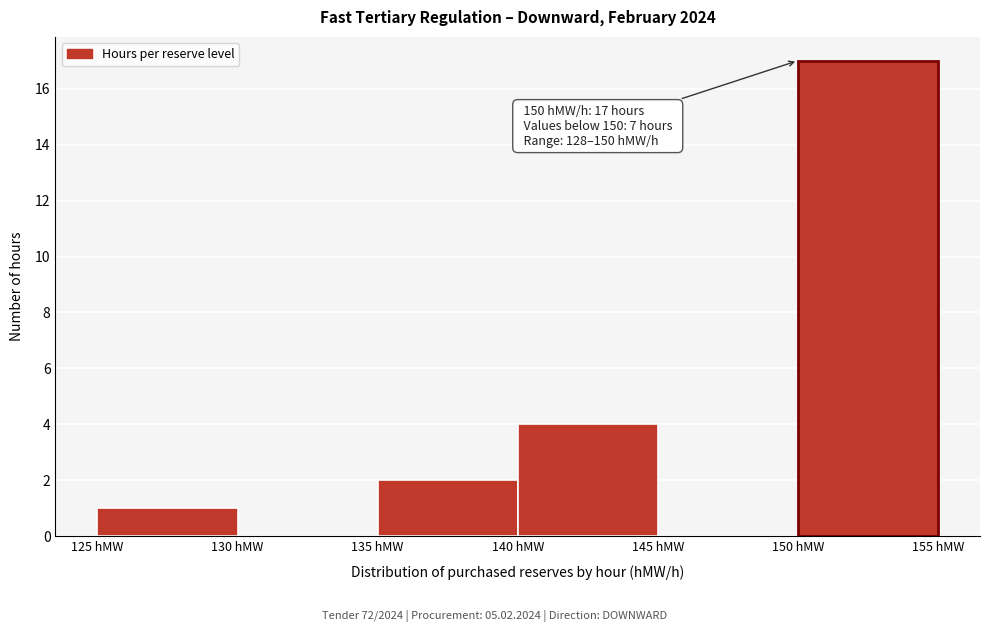

Over which range of the x-axis is the bar tallest?

150 to 155